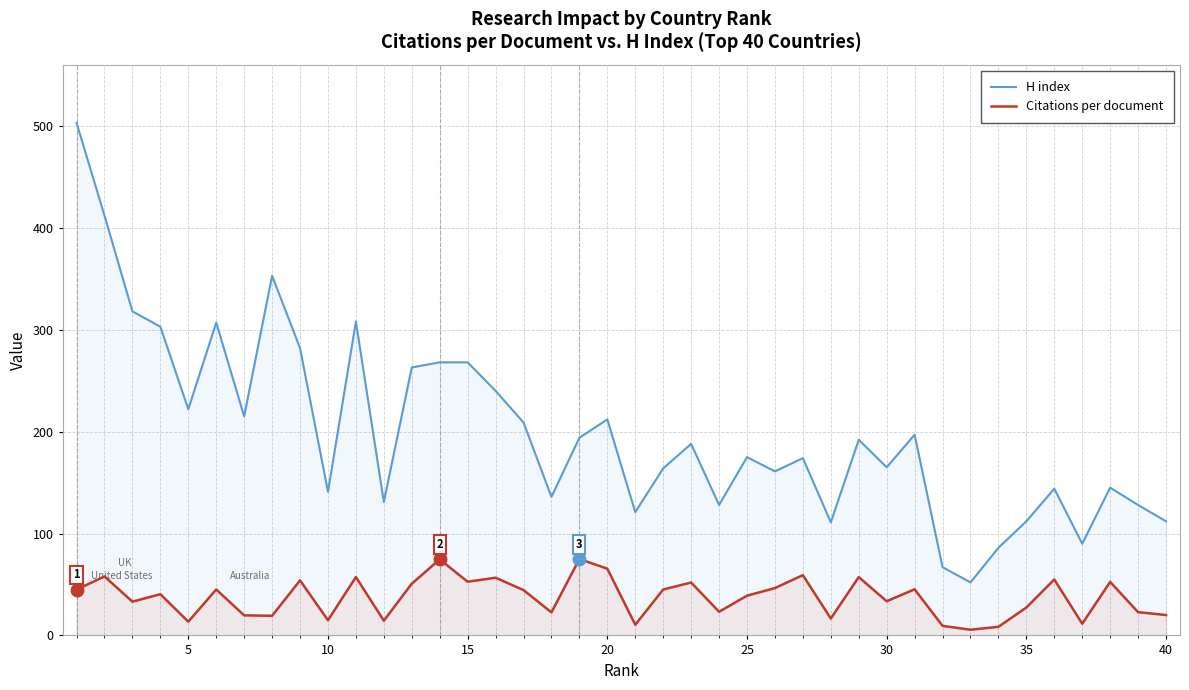

What is the spread (max minus min) of values at 40?

92.0